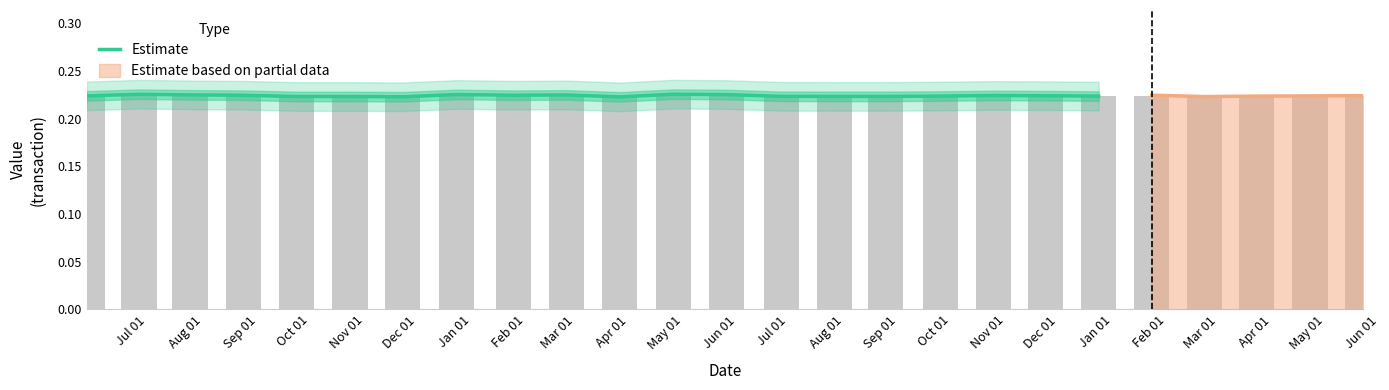

Reading left to right, extract all data points from this chart.

0.2	0.2	0.2	0.2	0.2	0.2	0.2	0.2	0.2	0.2	0.2	0.2	0.2	0.2	0.2	0.2	0.2	0.2	0.2	0.2